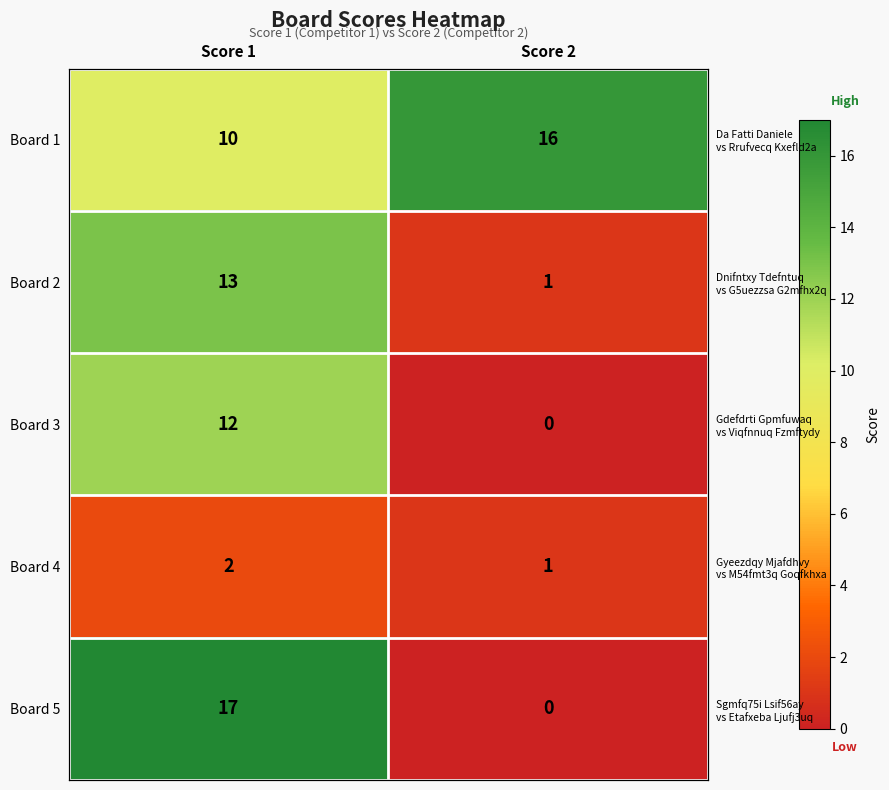

What is the sum of the Board 3 values at Score 2 and Score 1?

12